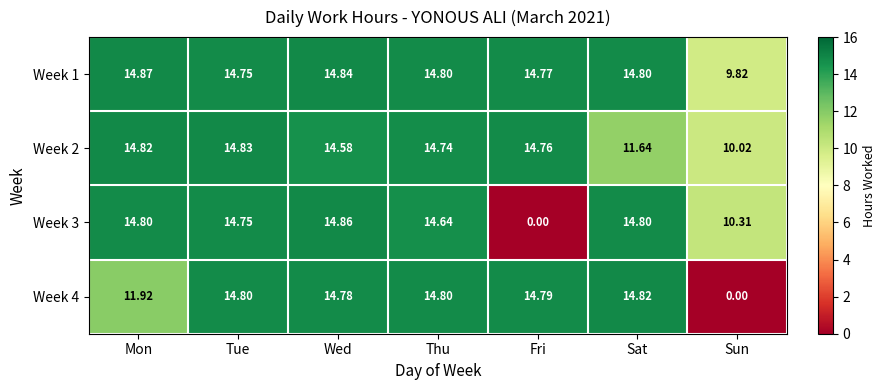

Between Thu and Sat, which series saw the biggest shift?

Week 2